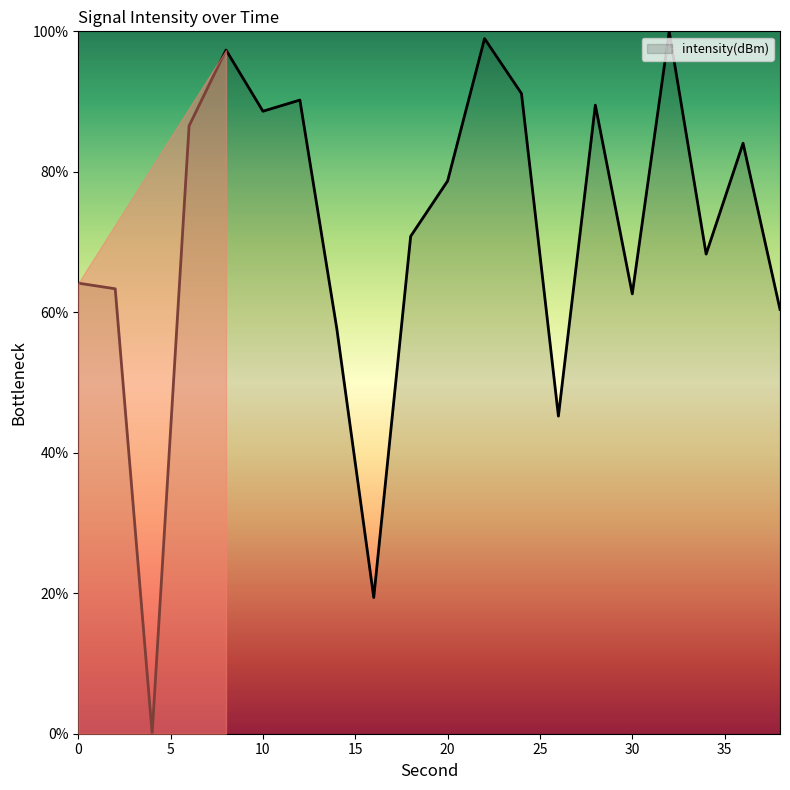

What is the maximum value shown in the chart?

100.0